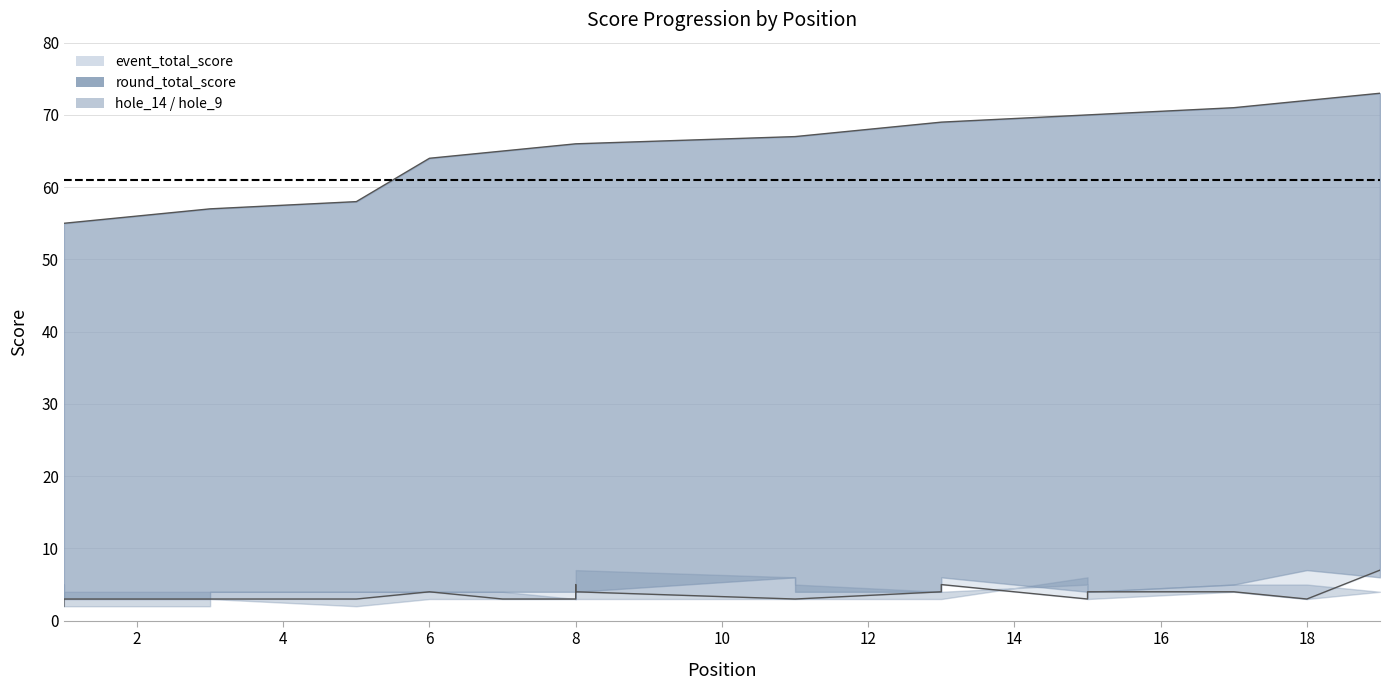

What is the difference between the highest and lowest values at 8?

63